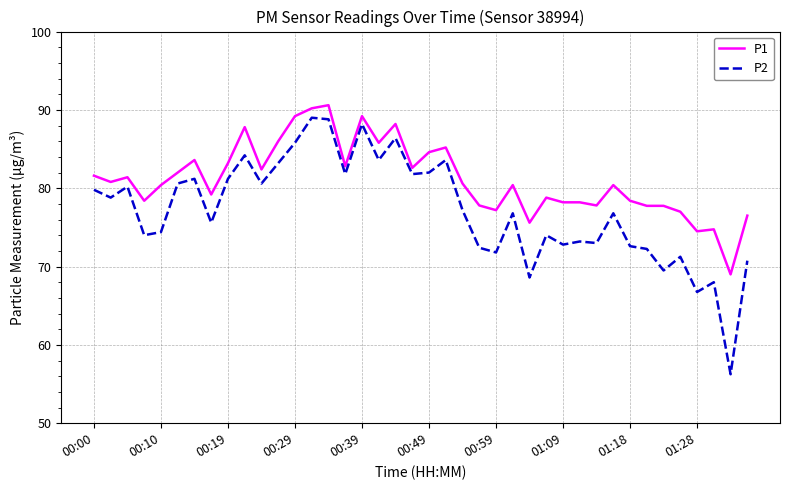

Which series has the largest range (max minus min)?

P2